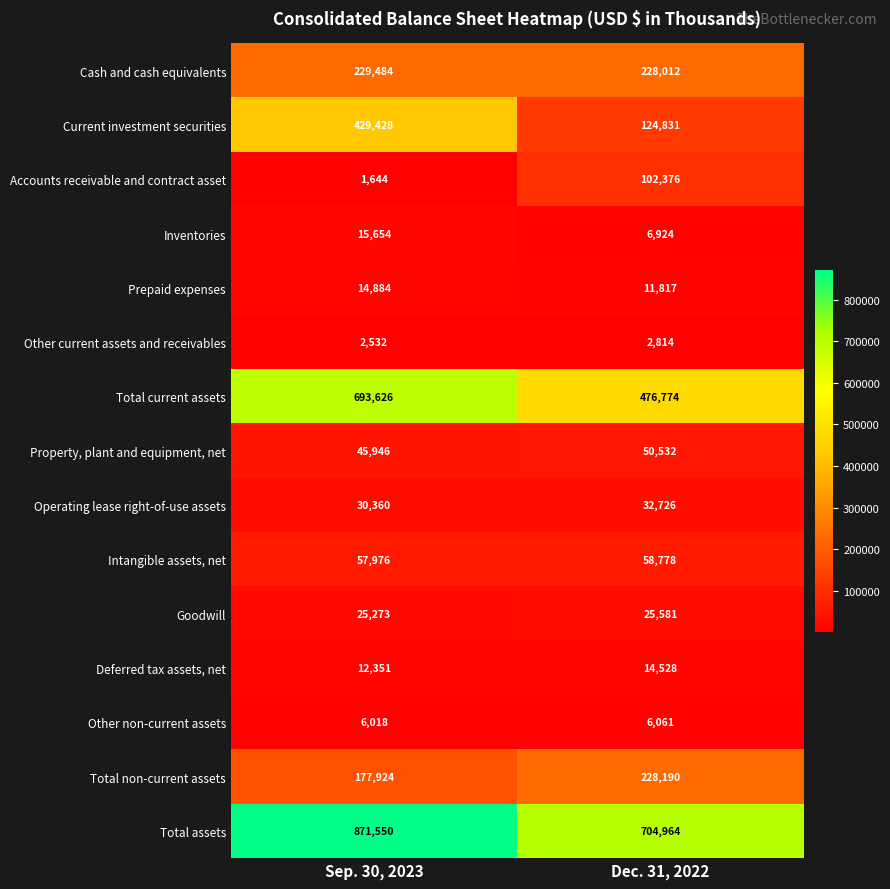

At which label does Accounts receivable and contract asset reach its peak?

Dec. 31, 2022